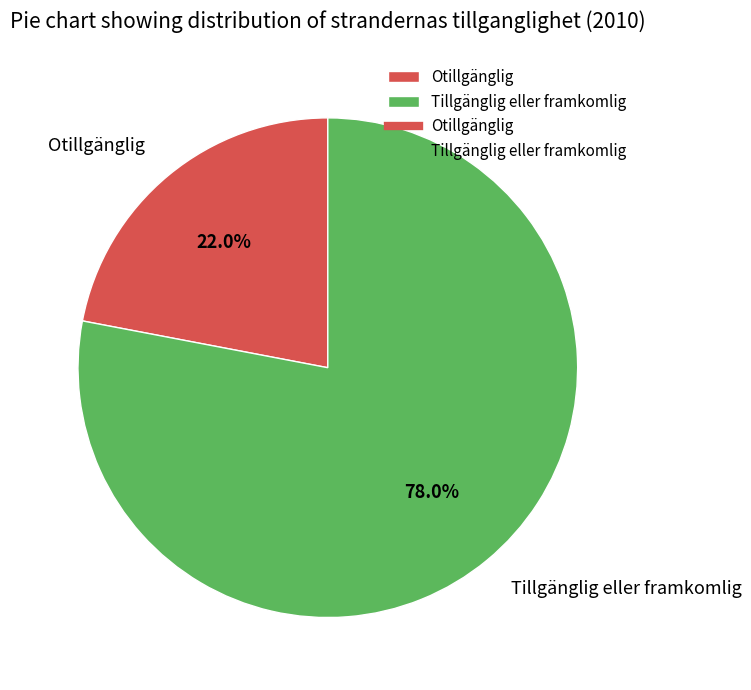

Which category has the biggest portion of the pie?

Tillgänglig eller framkomlig